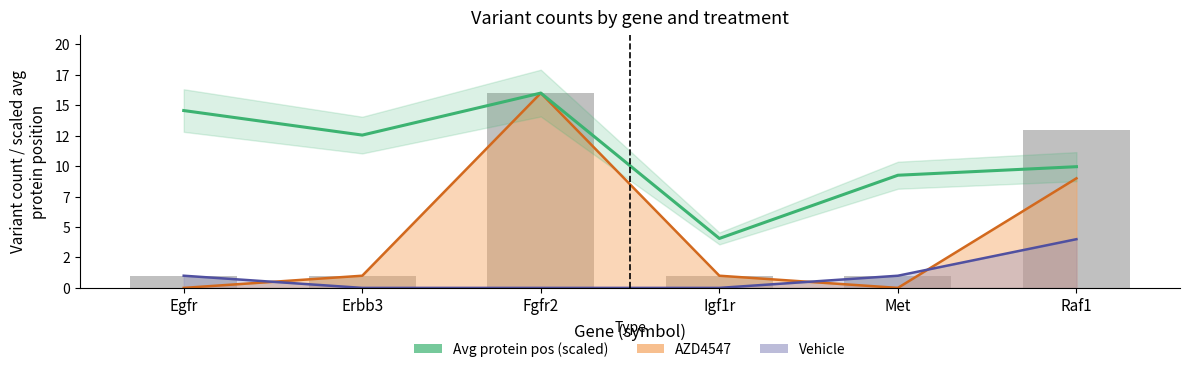

What is the difference between the maximum and second lowest values?

6.7